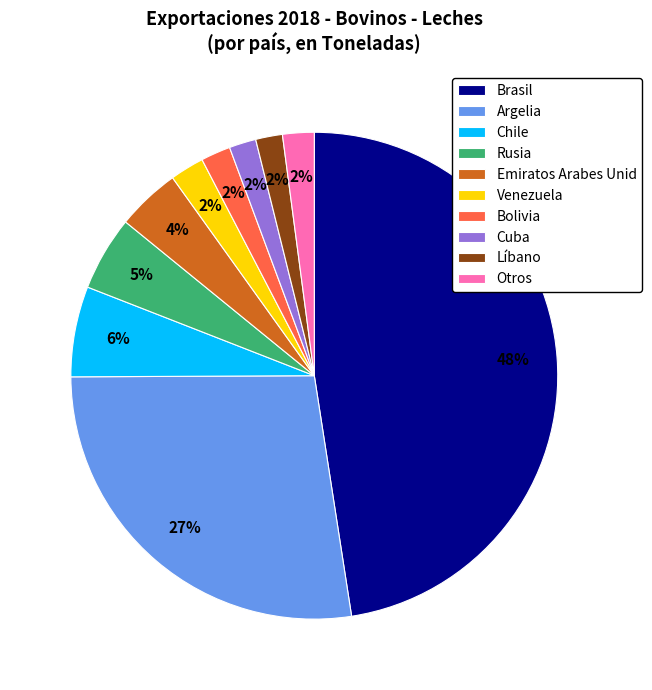

Is the sum of Emiratos Arabes Unid and Venezuela greater than half?

No